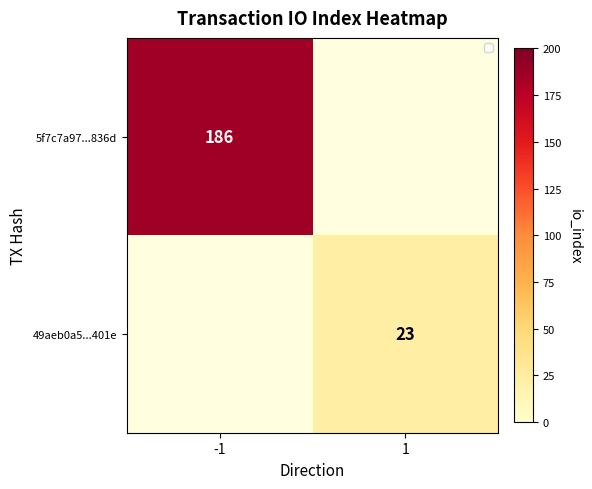

At which label does 49aeb0a5...401e reach its minimum?

-1